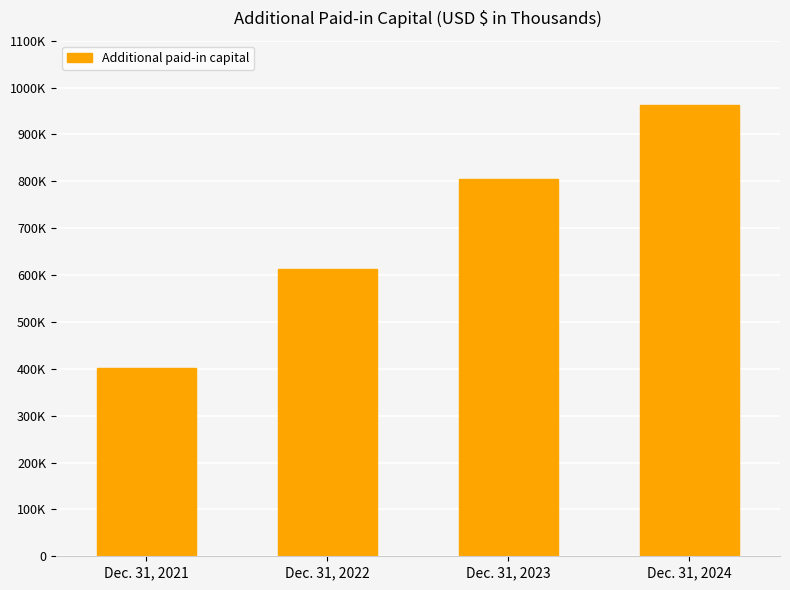

How many bars are there in total?

4